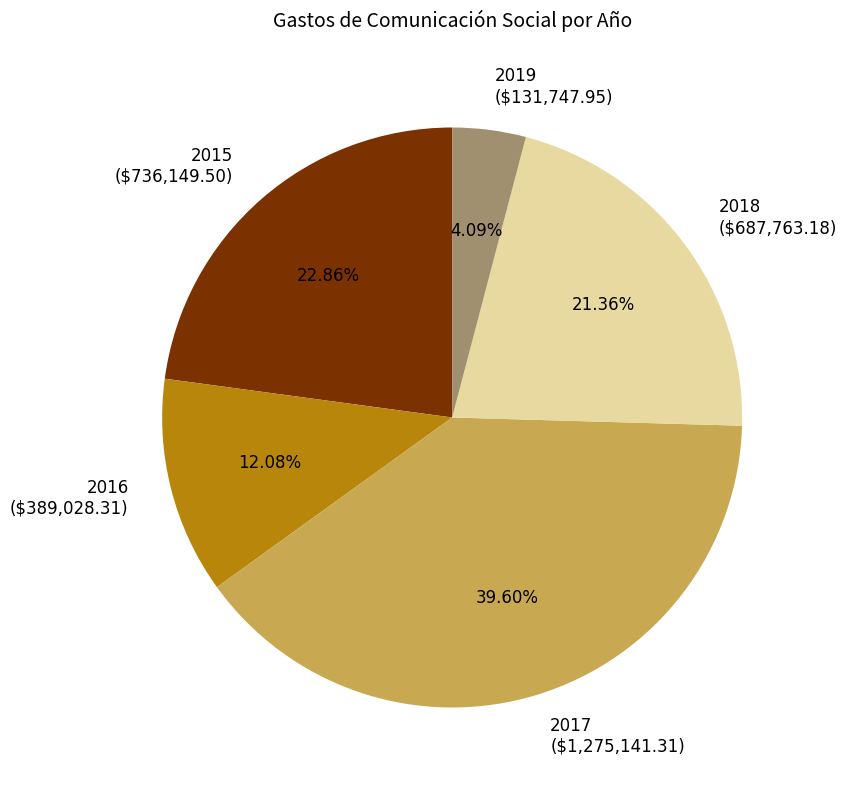

Does any single category account for the majority?

No